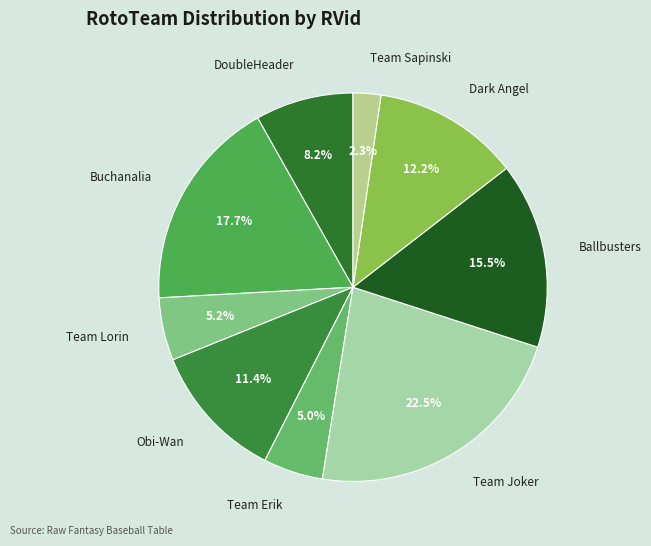

To the nearest percent, what portion does Team Sapinski represent?

2%